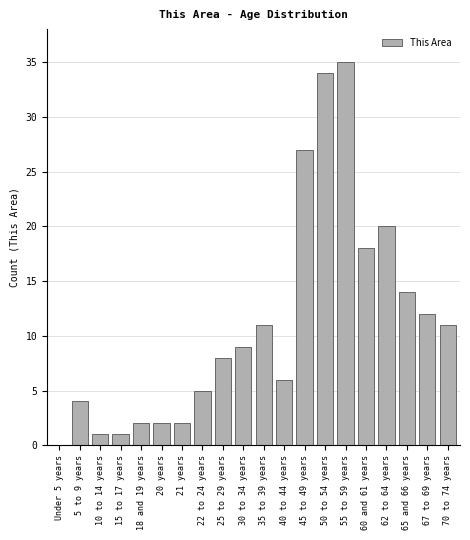

Reading left to right, extract all data points from this chart.

Under 5 years=0	5 to 9 years=4	10 to 14 years=1	15 to 17 years=1	18 and 19 years=2	20 years=2	21 years=2	22 to 24 years=5	25 to 29 years=8	30 to 34 years=9	35 to 39 years=11	40 to 44 years=6	45 to 49 years=27	50 to 54 years=34	55 to 59 years=35	60 and 61 years=18	62 to 64 years=20	65 and 66 years=14	67 to 69 years=12	70 to 74 years=11